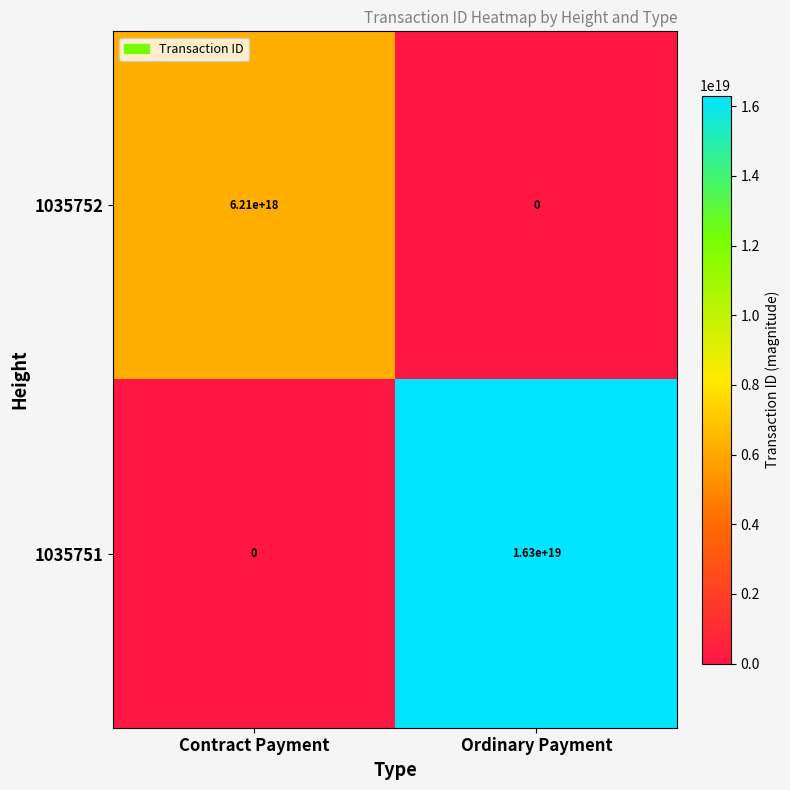

At which label does 1035751 reach its minimum?

Contract Payment